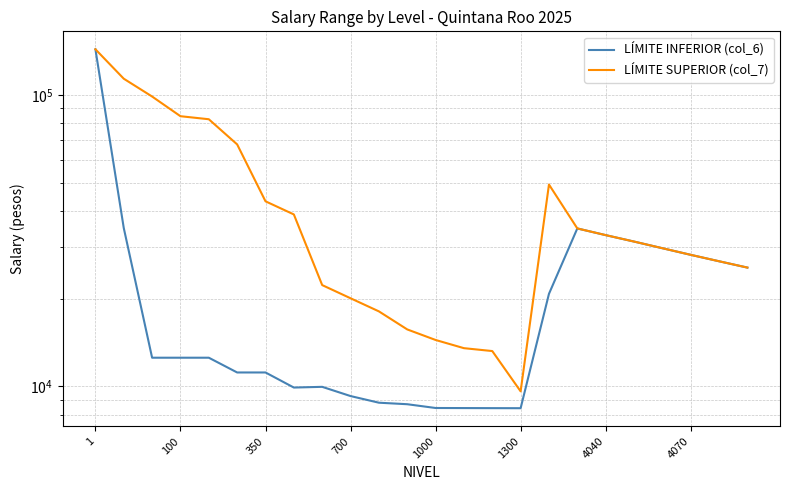

What position from the left is 1000?

5